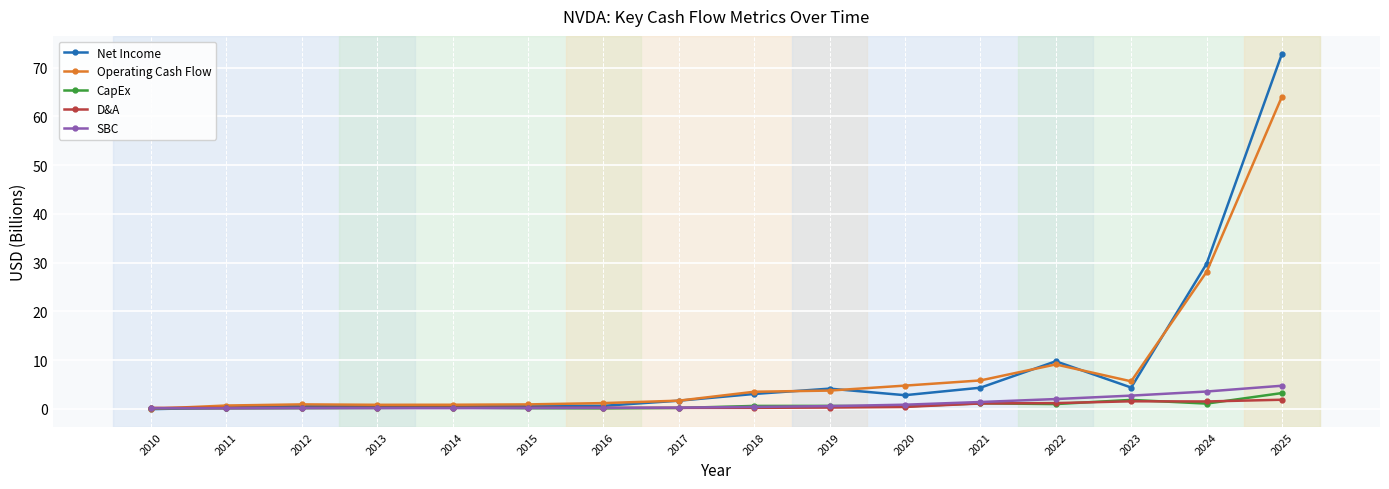

The value of Operating Cash Flow at 2016 is 1.7. True or false?

False